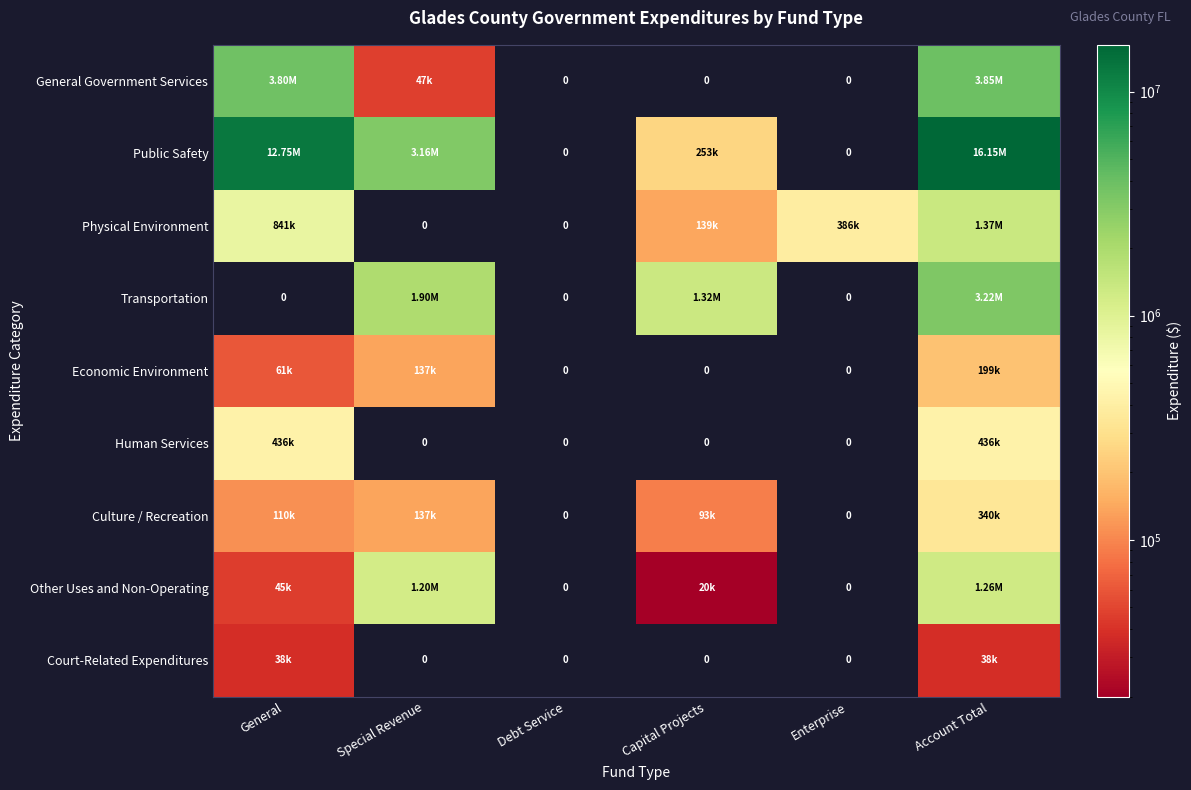

Is it true that Other Uses and Non-Operating equals 684007 at Account Total?

False